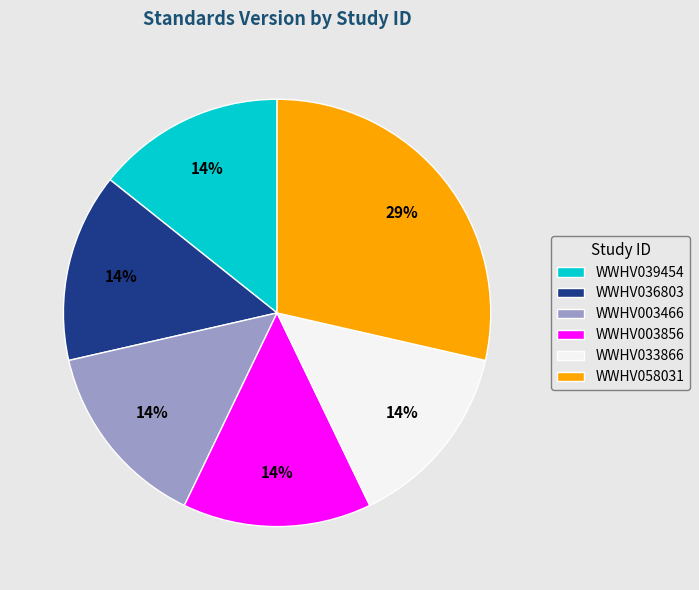

To the nearest percent, what portion does WWHV003856 represent?

14%